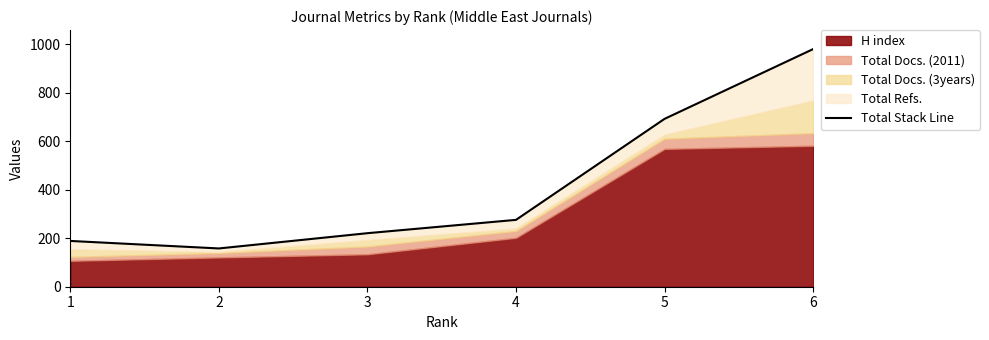

What is the average value?

420